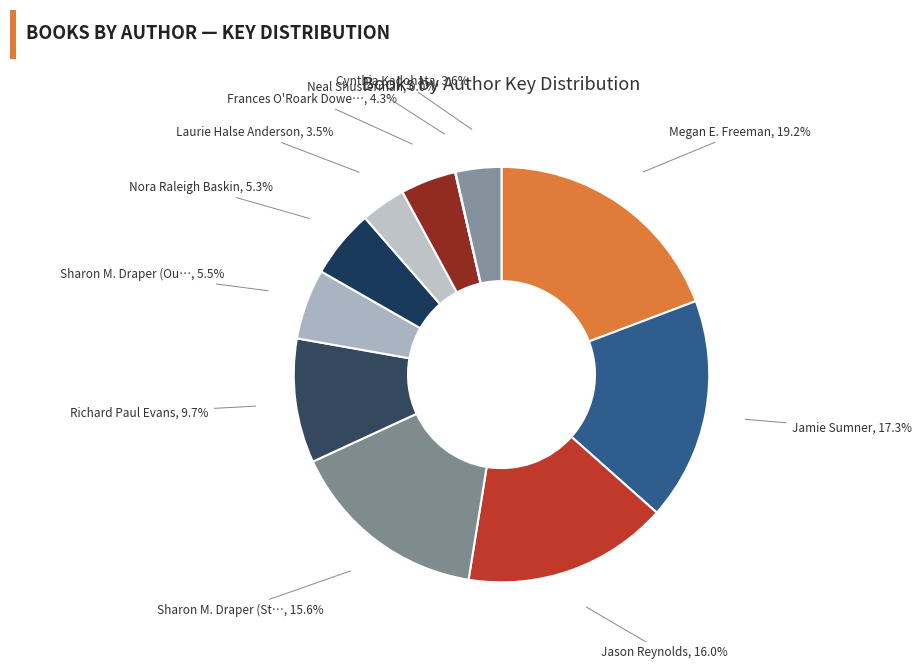

Count the number of slices in the pie.

11